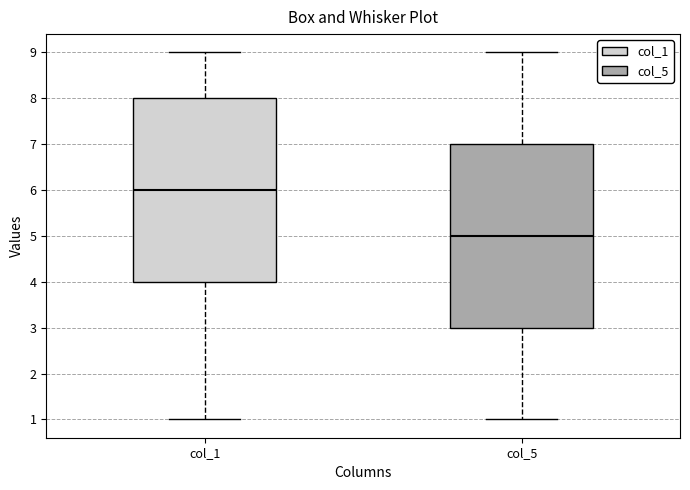

Which box's median line is the highest?

col_1